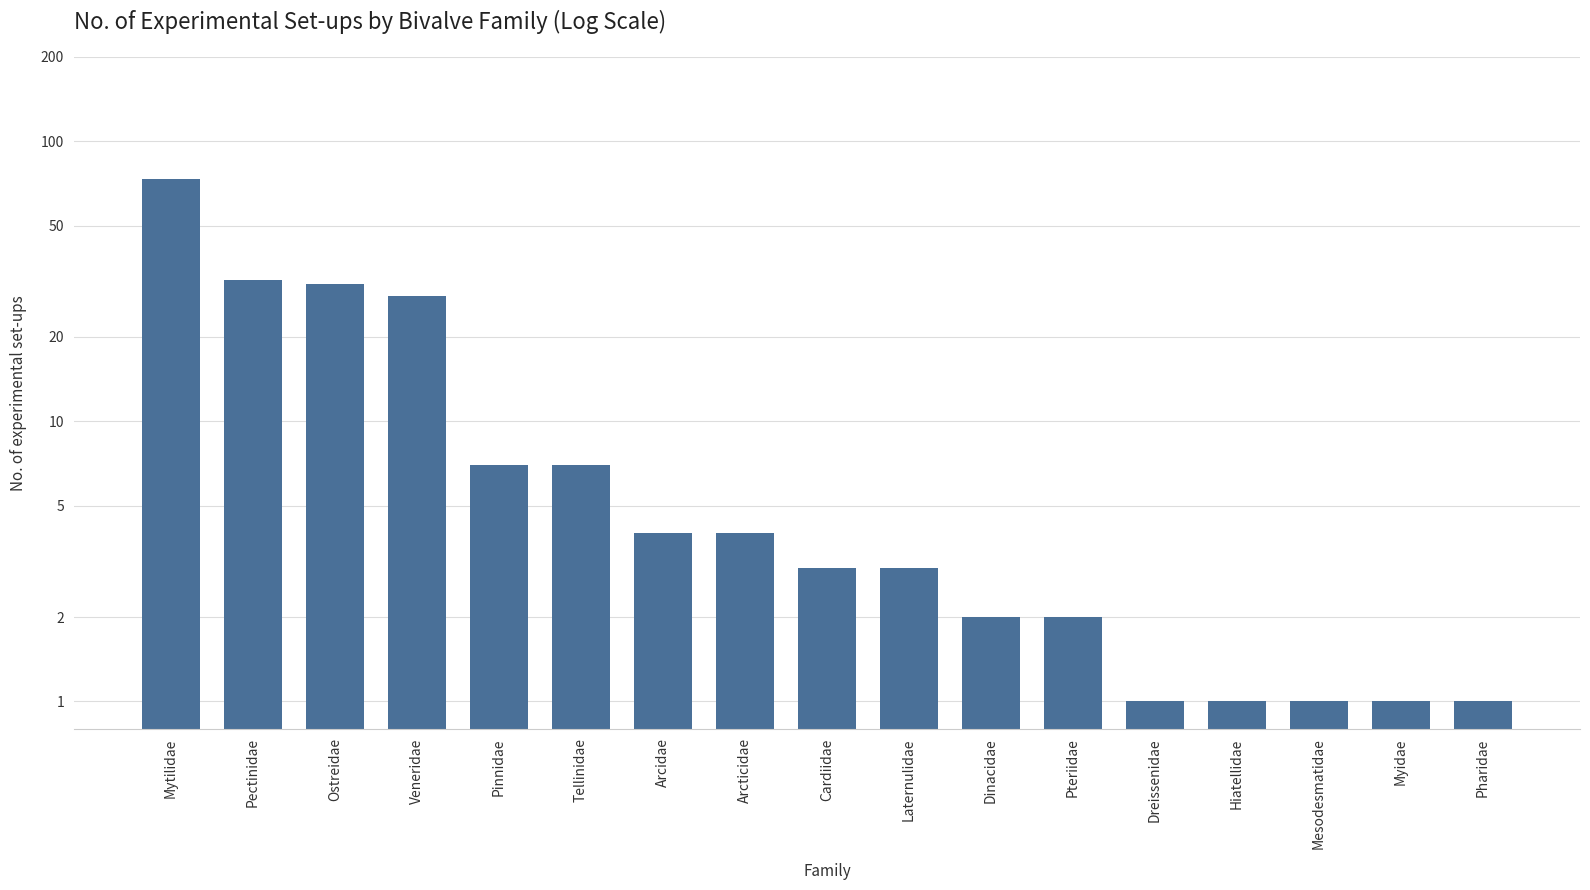

Rank the categories by value from lowest to highest.

Dreissenidae, Hiatellidae, Mesodesmatidae, Myidae, Pharidae, Dinacidae, Pteriidae, Cardiidae, Laternulidae, Arcidae, Arcticidae, Pinnidae, Tellinidae, Veneridae, Ostreidae, Pectinidae, Mytilidae